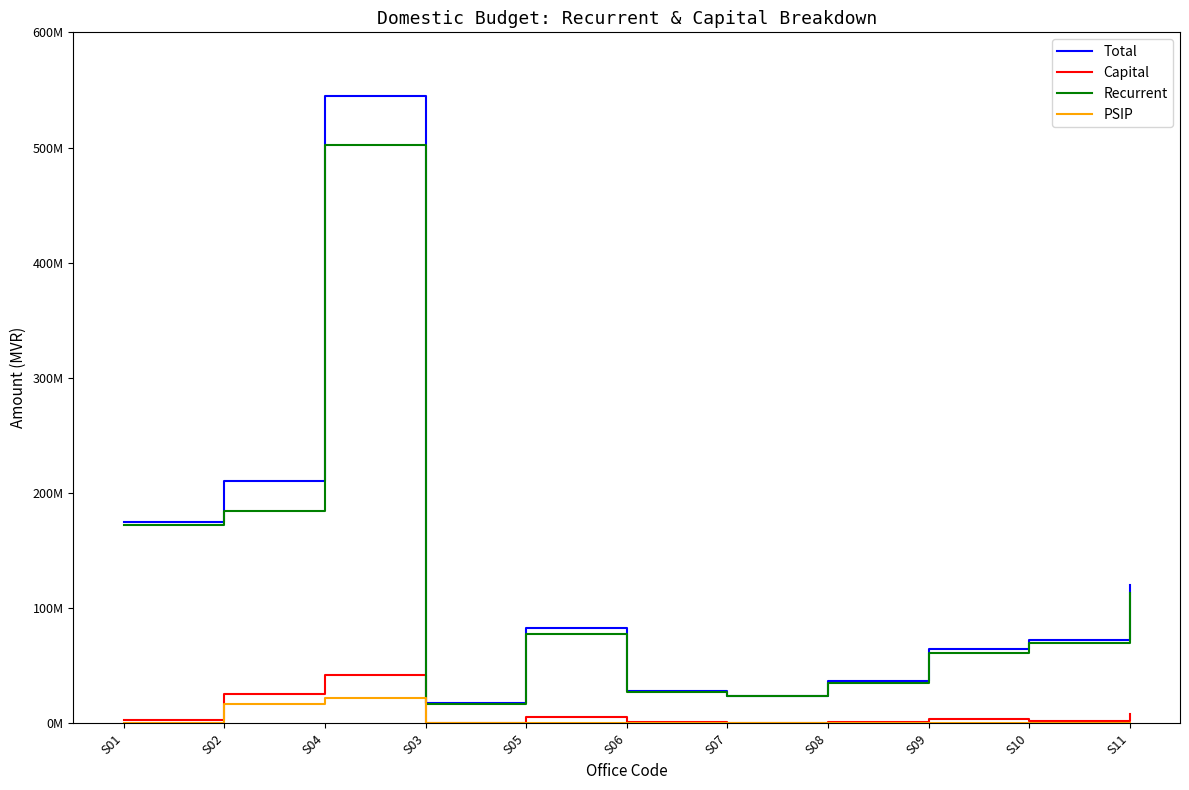

Which series has the largest total across all categories?

Total